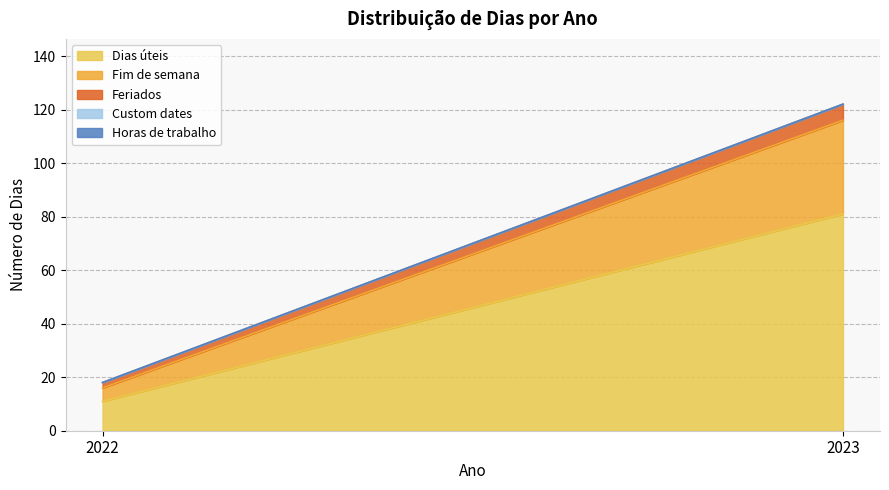

Does the chart have visible grid lines?

Yes